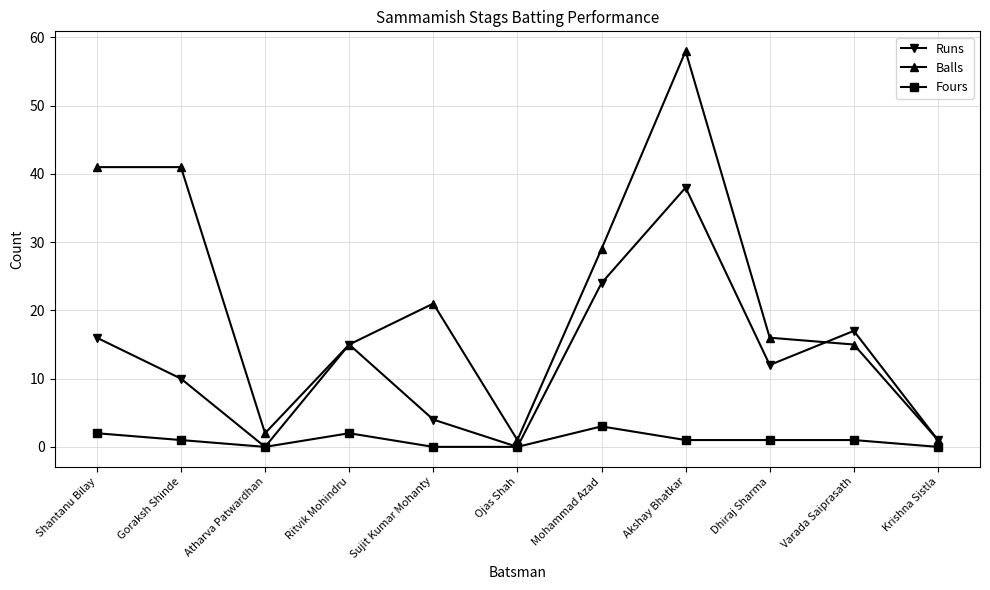

True or false: Fours has a value of -2 at Ojas Shah.

False